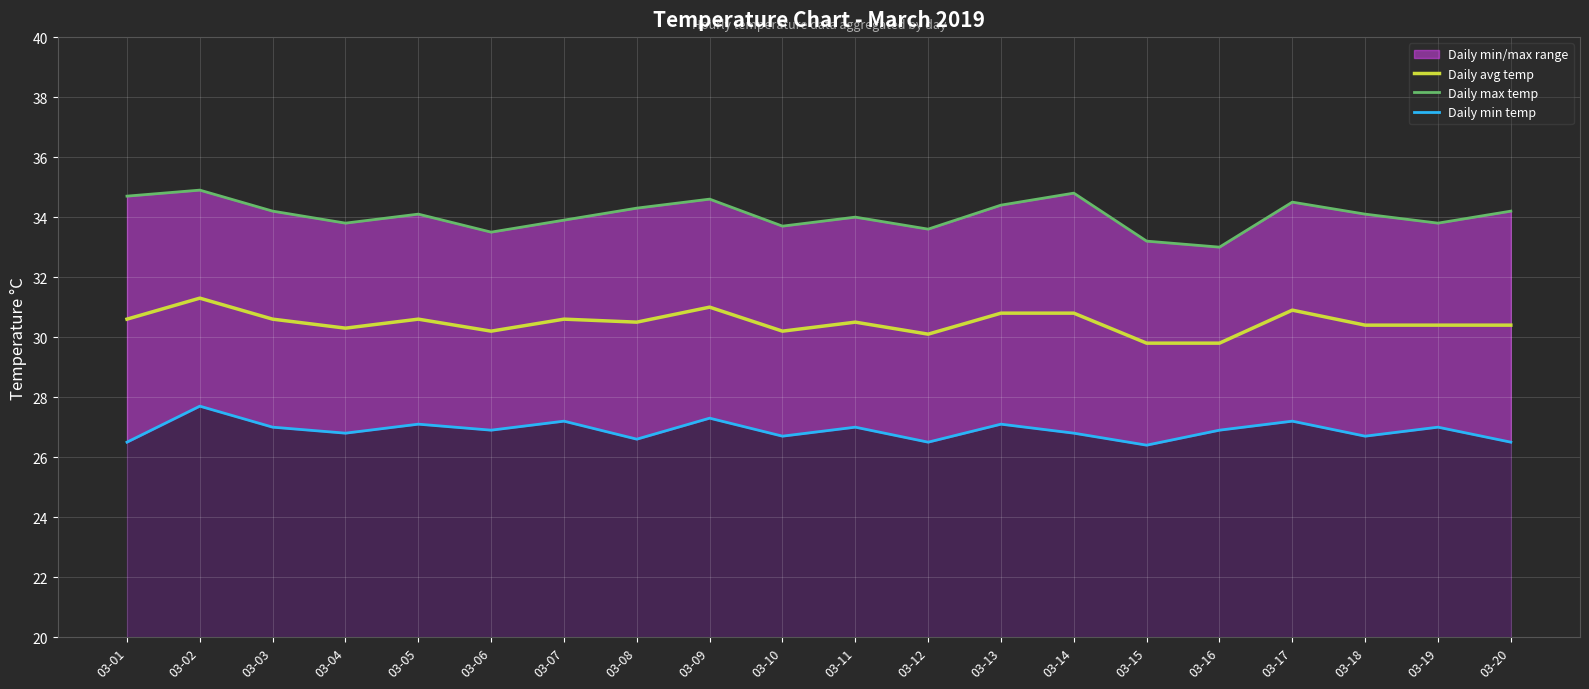

Reading left to right, list all the values displayed in this chart.

Daily avg temp: 03-01=30.6	03-02=31.3	03-03=30.6	03-04=30.3	03-05=30.6	03-06=30.2	03-07=30.6	03-08=30.5	03-09=31.0	03-10=30.2	03-11=30.5	03-12=30.1	03-13=30.8	03-14=30.8	03-15=29.8	03-16=29.8	03-17=30.9	03-18=30.4	03-19=30.4	03-20=30.4
Daily max temp: 03-01=34.7	03-02=34.9	03-03=34.2	03-04=33.8	03-05=34.1	03-06=33.5	03-07=33.9	03-08=34.3	03-09=34.6	03-10=33.7	03-11=34.0	03-12=33.6	03-13=34.4	03-14=34.8	03-15=33.2	03-16=33.0	03-17=34.5	03-18=34.1	03-19=33.8	03-20=34.2
Daily min temp: 03-01=26.5	03-02=27.7	03-03=27.0	03-04=26.8	03-05=27.1	03-06=26.9	03-07=27.2	03-08=26.6	03-09=27.3	03-10=26.7	03-11=27.0	03-12=26.5	03-13=27.1	03-14=26.8	03-15=26.4	03-16=26.9	03-17=27.2	03-18=26.7	03-19=27.0	03-20=26.5